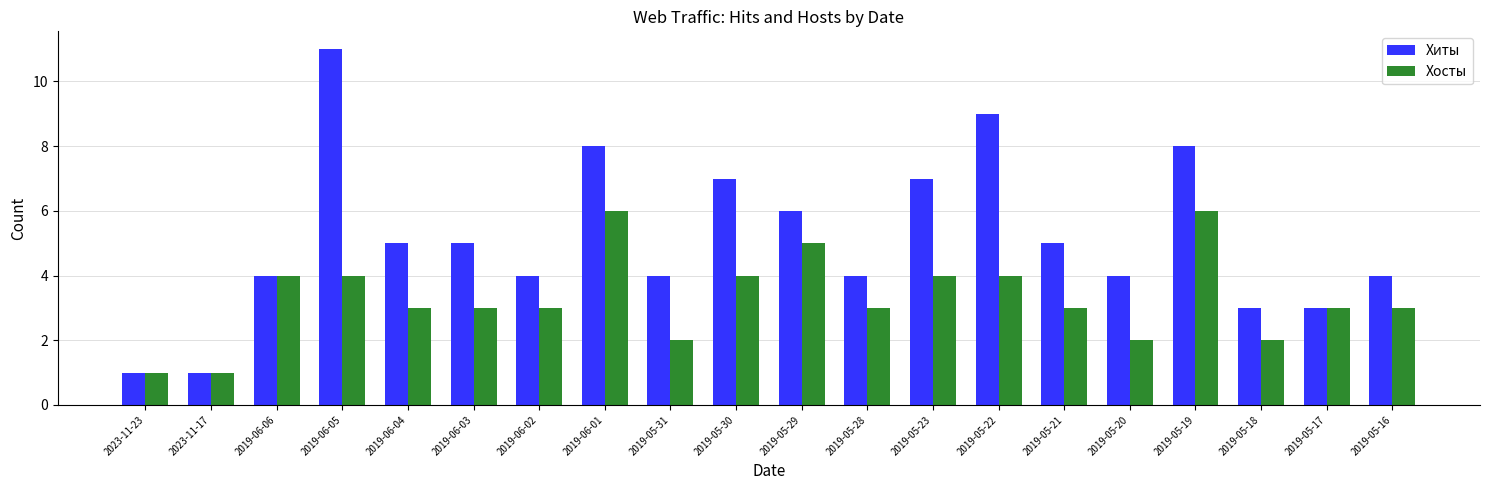

Are the bars grouped side by side (vs. stacked)?

Yes